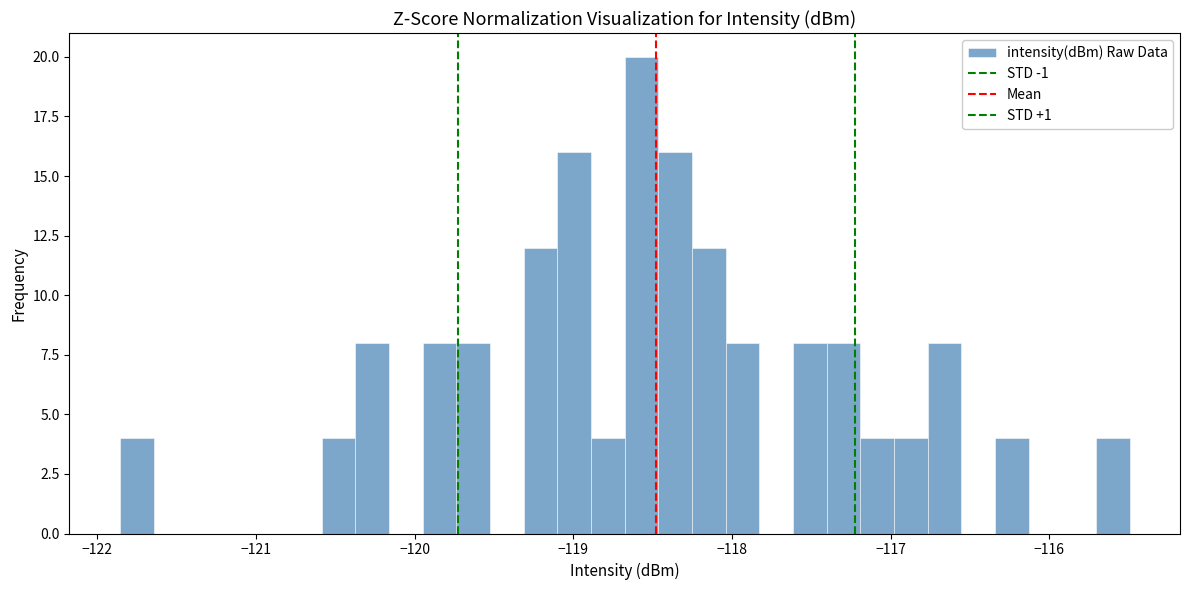

Read against the x-axis, roughly where is the centre of the tallest bar?

-118.6